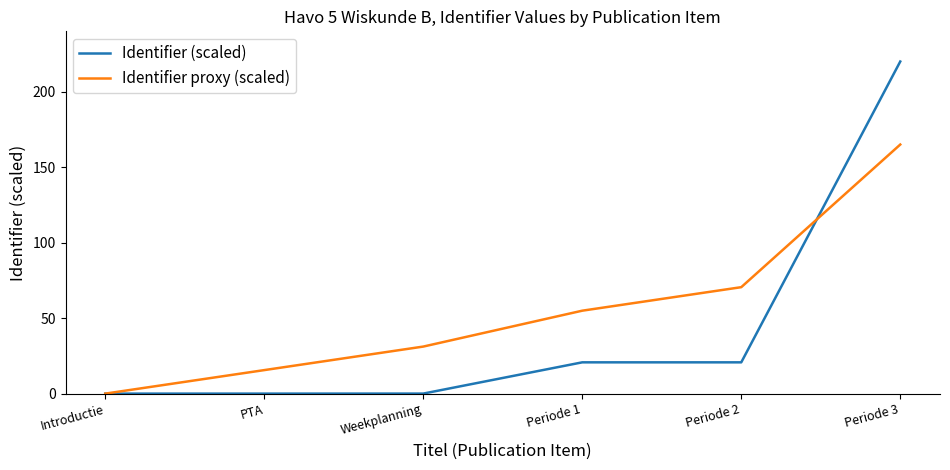

Which series changed the most between Weekplanning and Periode 2?

Identifier proxy (scaled)